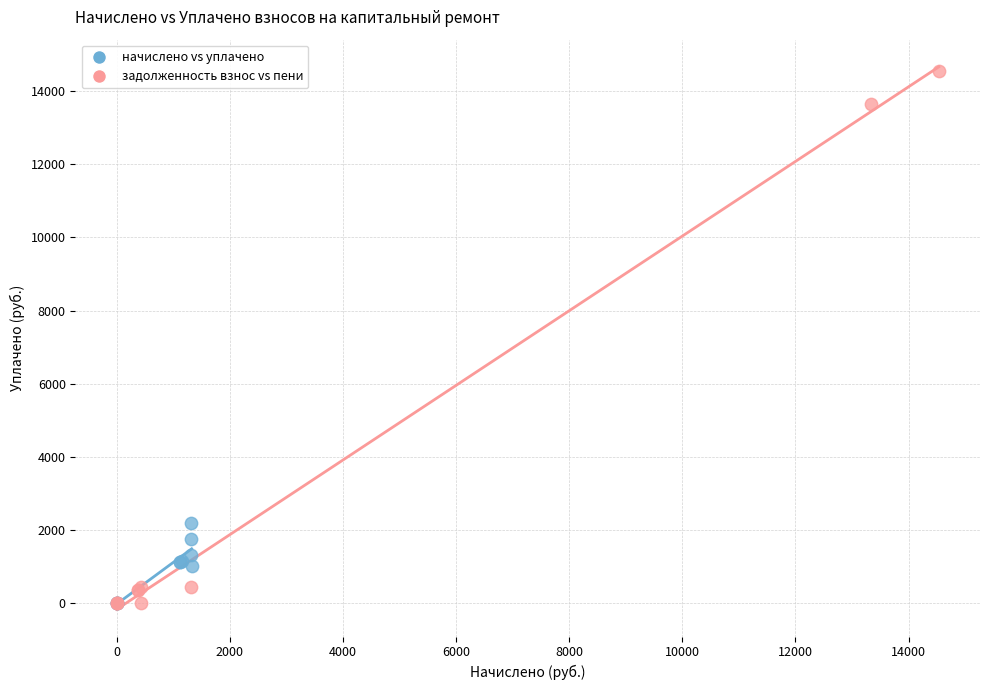

Which series contains the highest Y value?

задолженность взнос vs пени